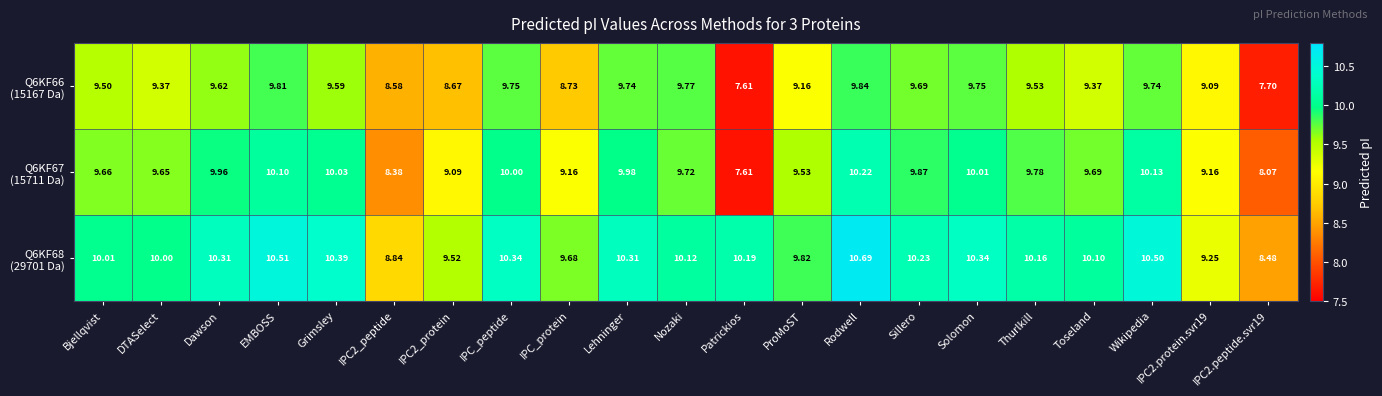

Which label corresponds to the largest value in the chart?

Rodwell